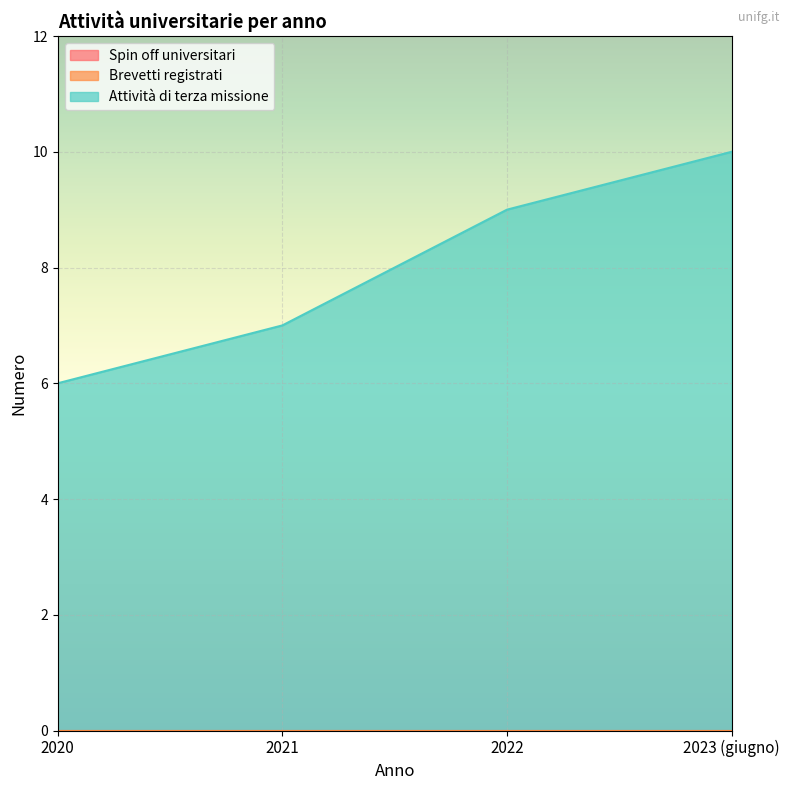

At which label does Spin off universitari reach its peak?

2020